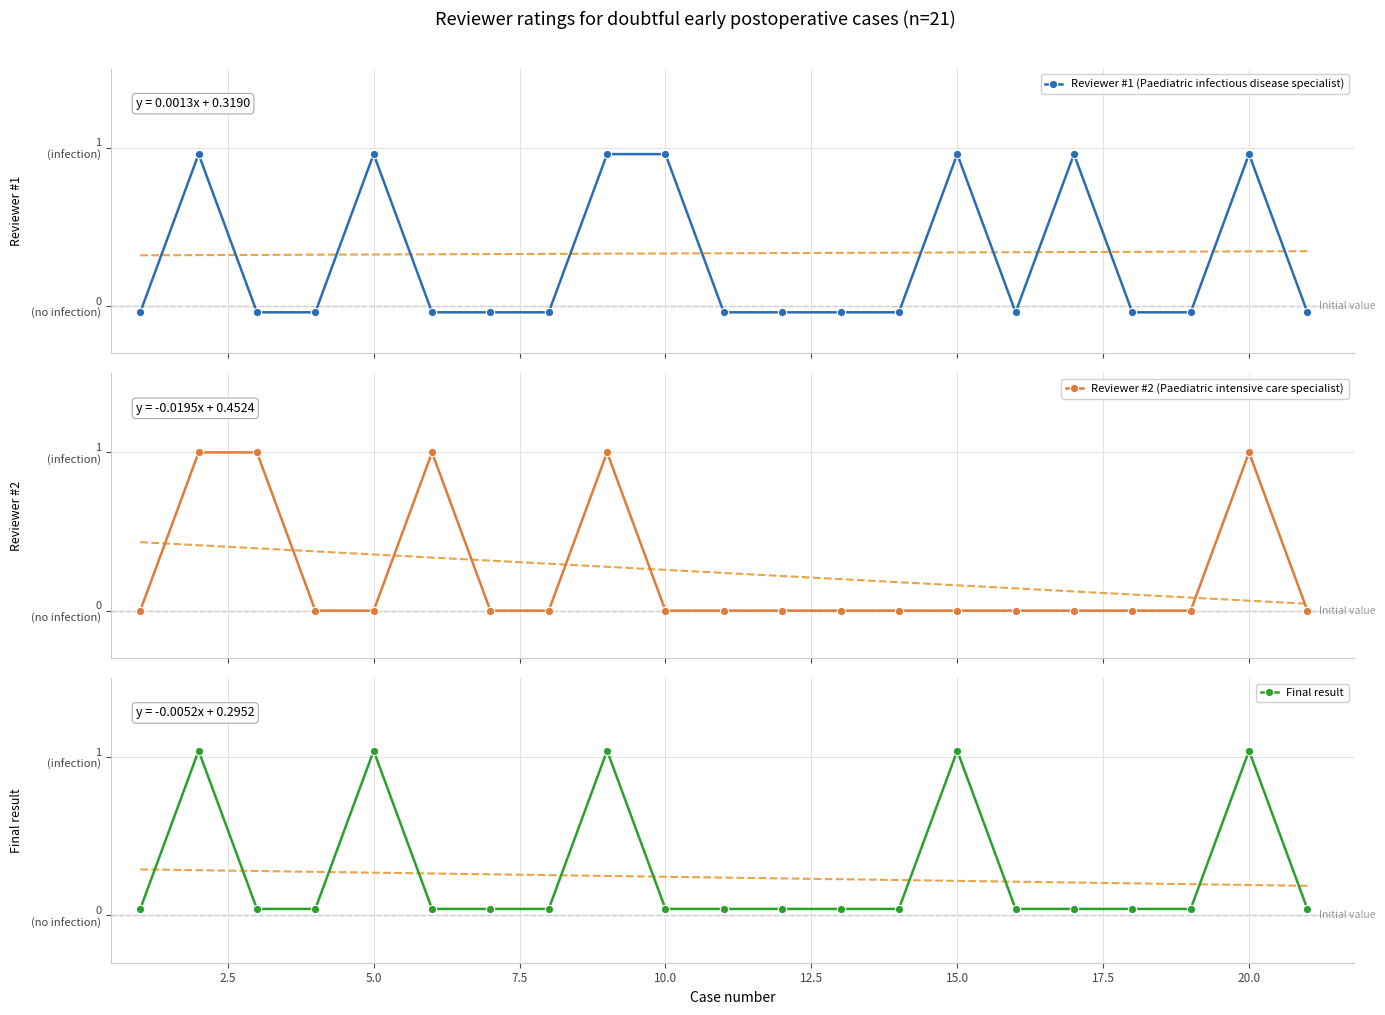

What are all the series names shown in the legend?

Reviewer #1 (Paediatric infectious disease specialist), Reviewer #2 (Paediatric intensive care specialist), Final result